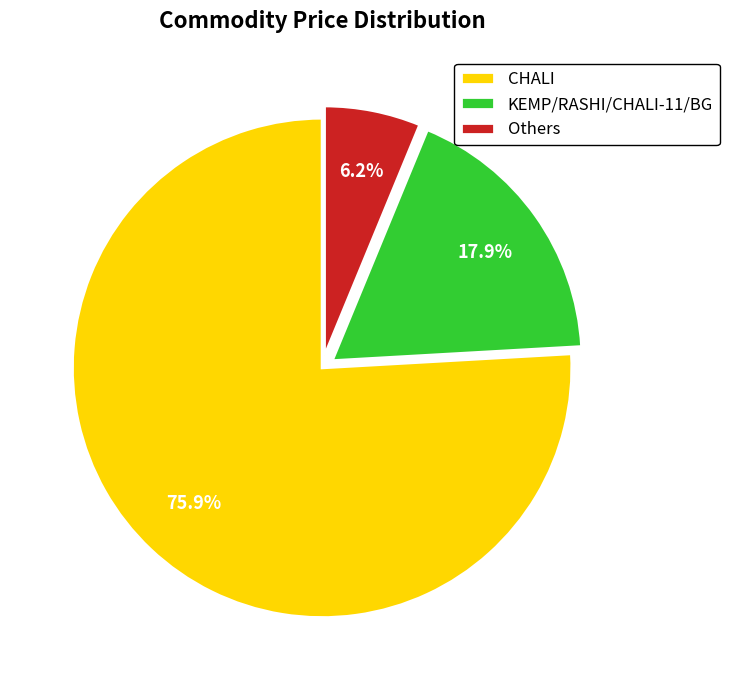

Which slice is the largest?

CHALI